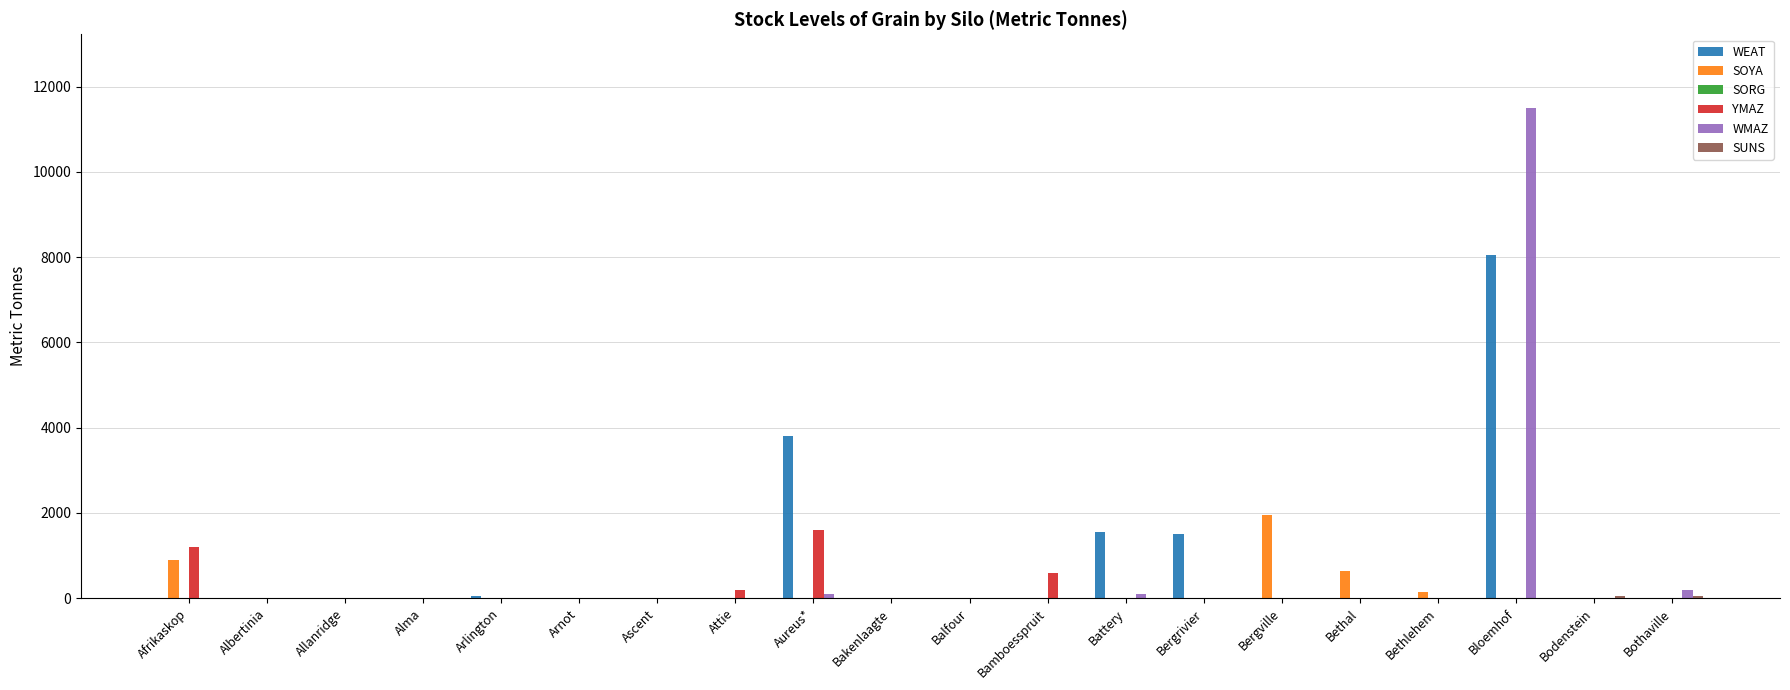

What is the maximum value shown in the chart?

11500